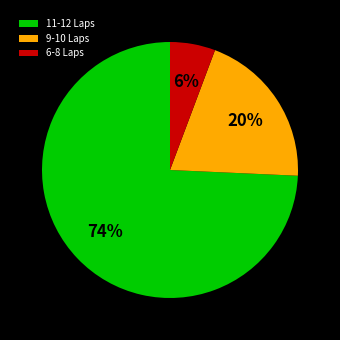

Which slice is the smallest?

6-8 Laps